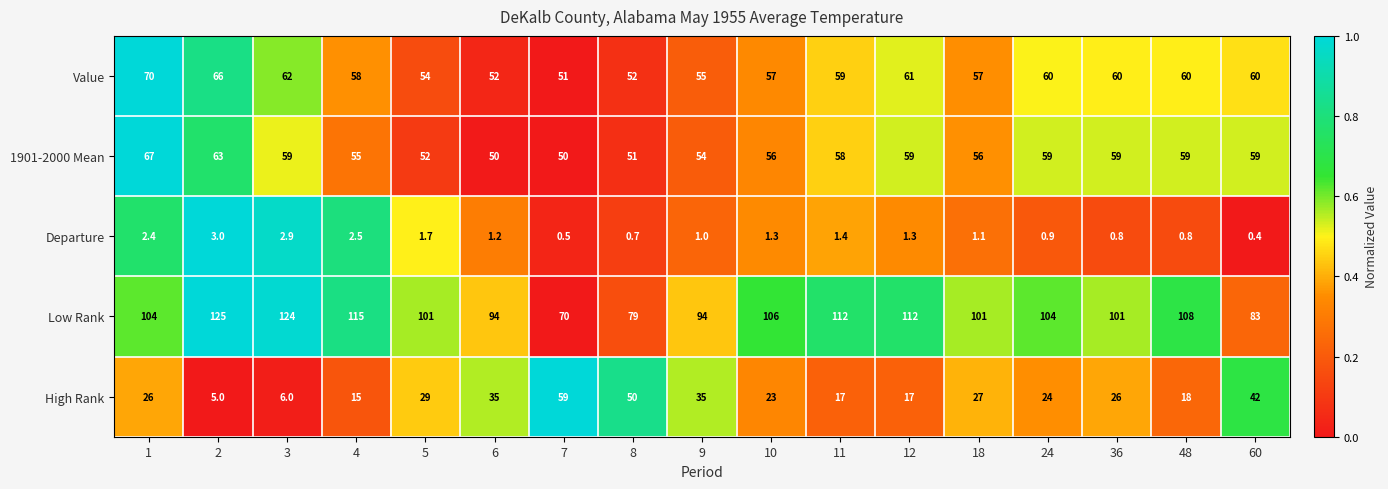

Which series has the largest range (max minus min)?

Low Rank